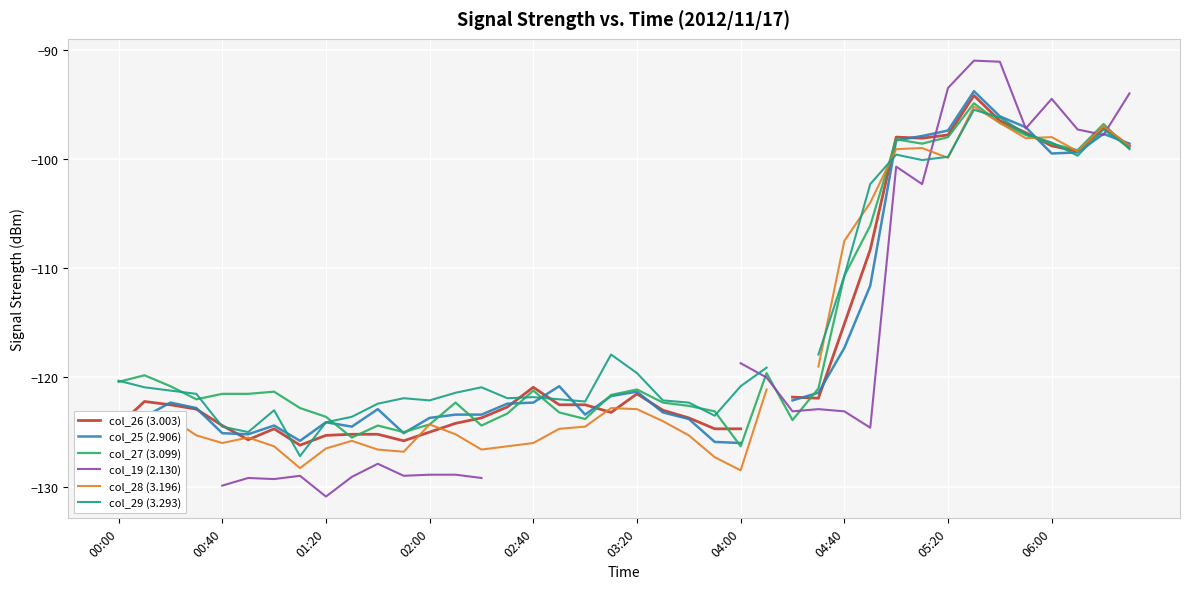

The value of col_27 (3.099) at 04:00 is -51.0. True or false?

False